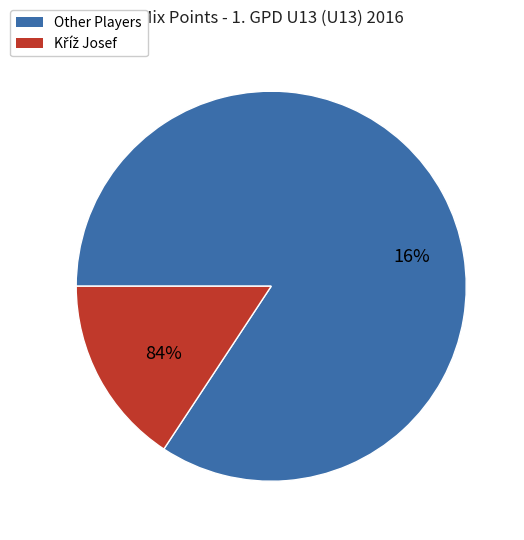

Is Ickert Daniel the majority of the pie?

No